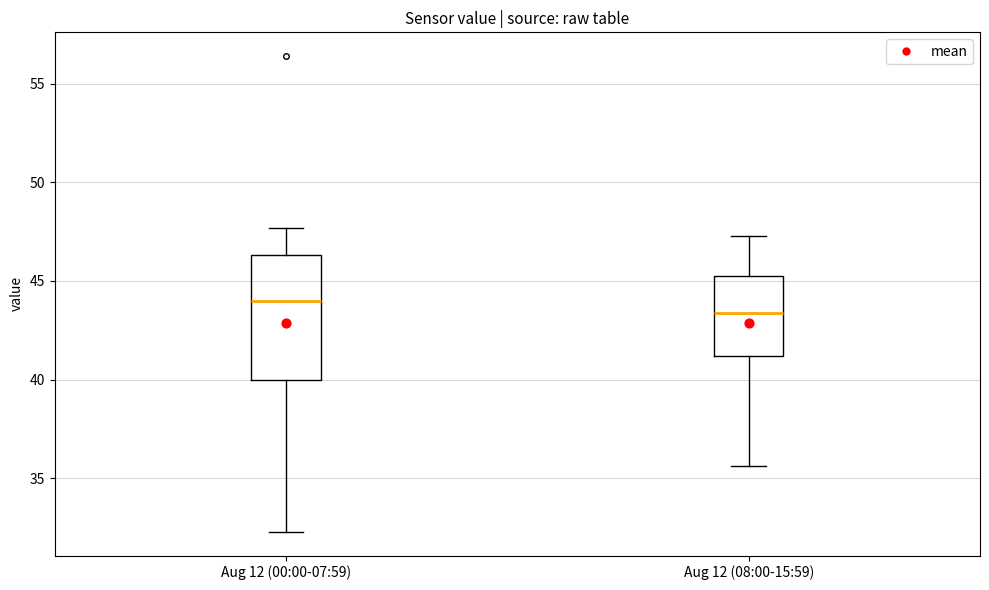

Where is the upper edge of the box for Aug 12 (00:00-07:59) on the y-axis? The values are not printed on the chart, so give them approximately, as read against the axis.

46.5